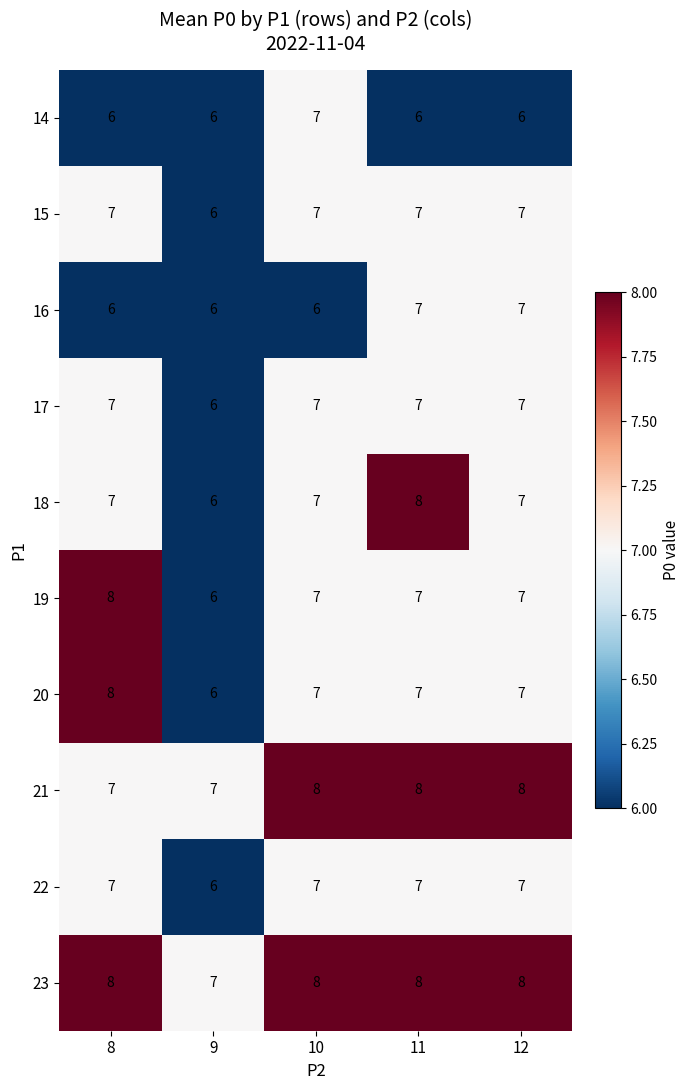

What is the average value of the 20 series?

7